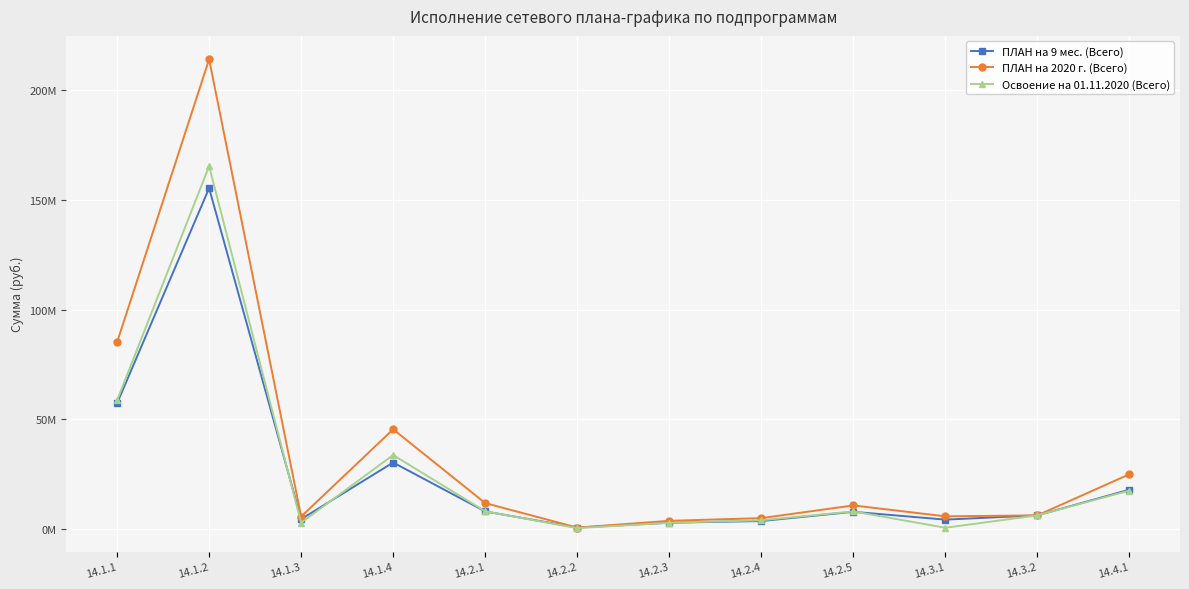

Is this an area chart (filled region under the line)?

No